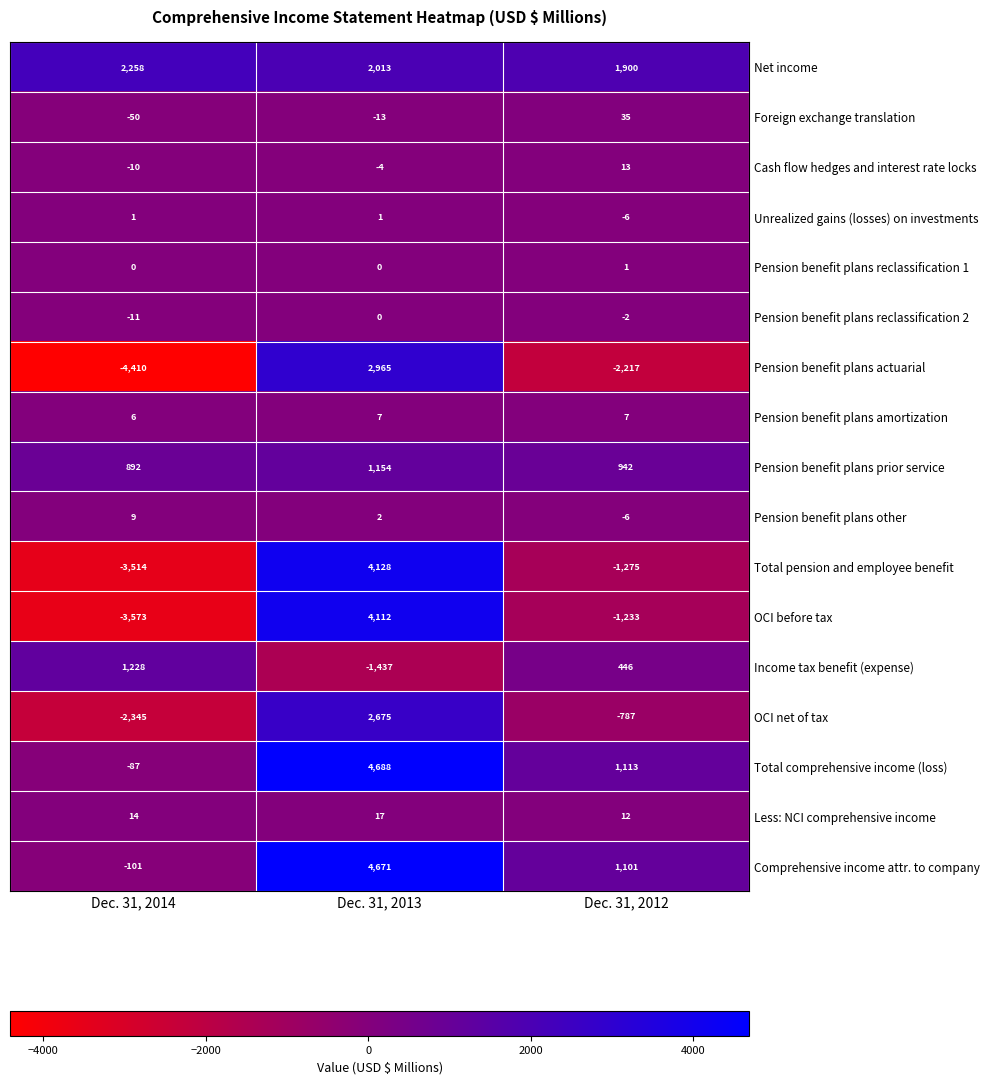

The value of Pension benefit plans reclassification 2 at Dec. 31, 2013 is 6. True or false?

False